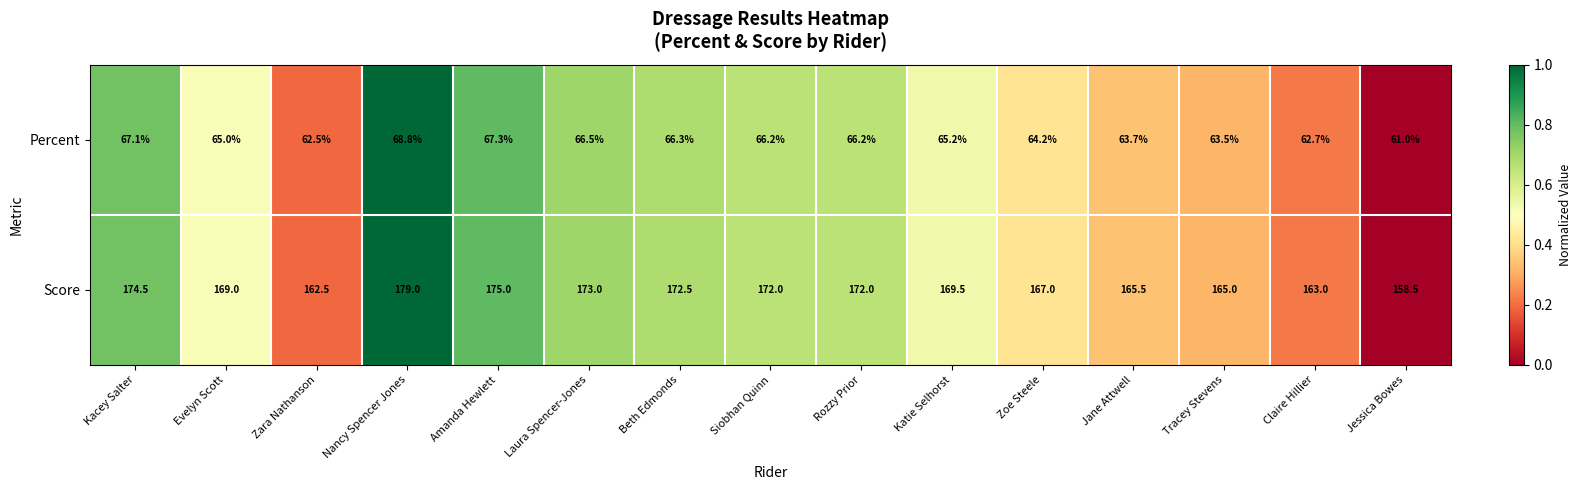

Reading left to right, extract all data points from this chart.

Percent: 67.1	65.0	62.5	68.8	67.3	66.5	66.3	66.2	66.2	65.2	64.2	63.7	63.5	62.7	61.0
Score: 174.5	169.0	162.5	179.0	175.0	173.0	172.5	172.0	172.0	169.5	167.0	165.5	165.0	163.0	158.5